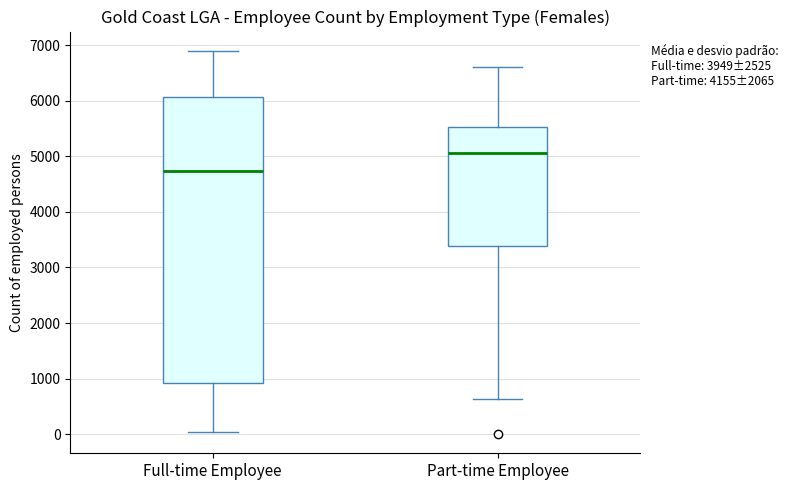

Reading left to right, transcribe this box plot: for each box, give where its median line is, the range the box spans, and where its two whiskers end, as read against the y-axis. The values are not printed on the chart, so give them approximately, as read against the axis.

Full-time Employee: median 4700, box 900 to 6100, whiskers 0 to 6900
Part-time Employee: median 5100, box 3400 to 5500, whiskers 600 to 6600